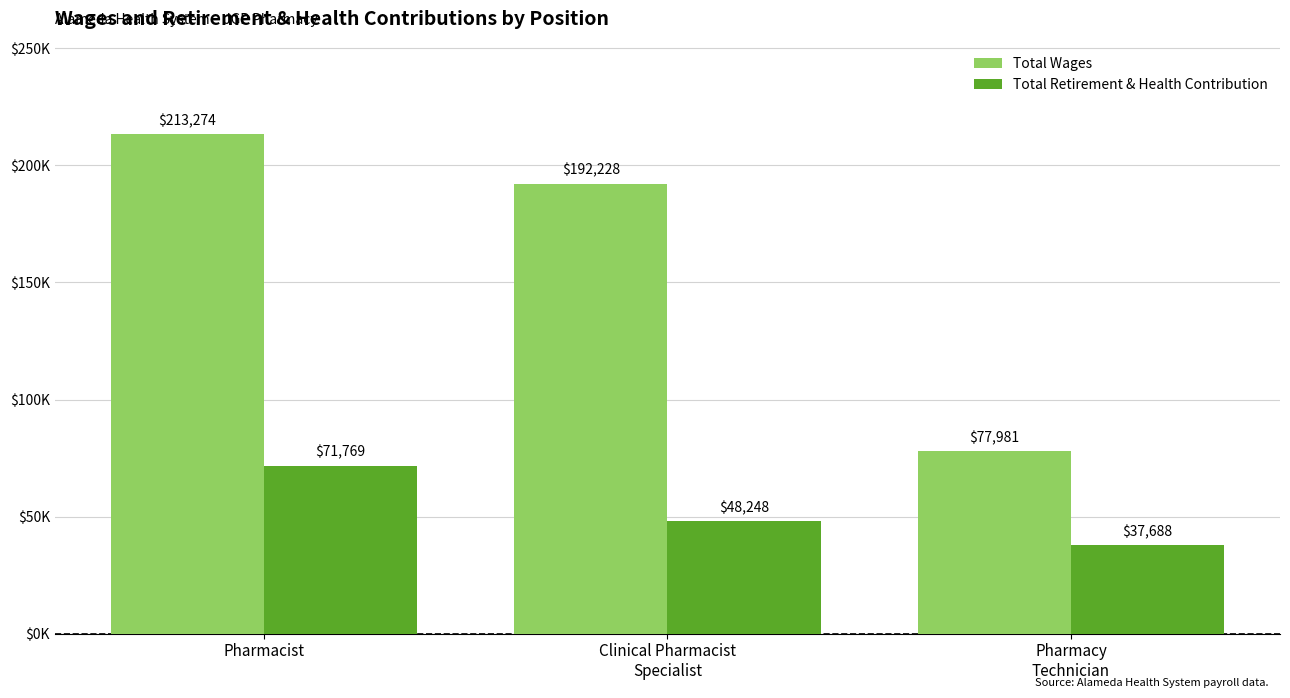

Are the bars horizontal?

No